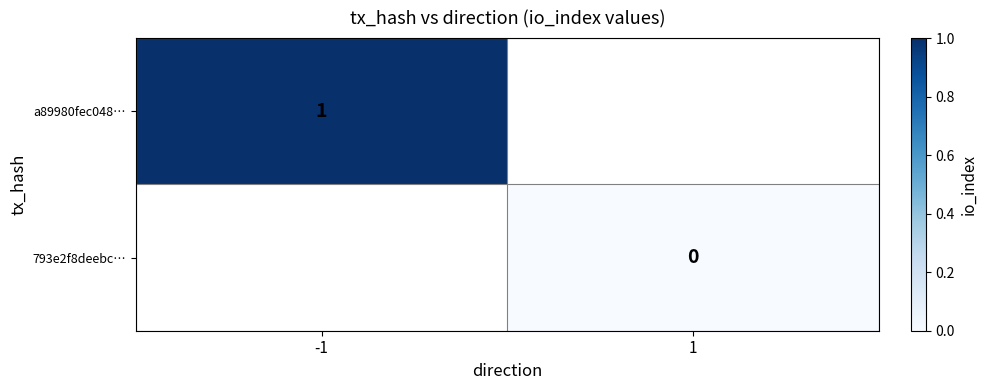

Which category has the lowest value in the a89980fec048… series?

-1